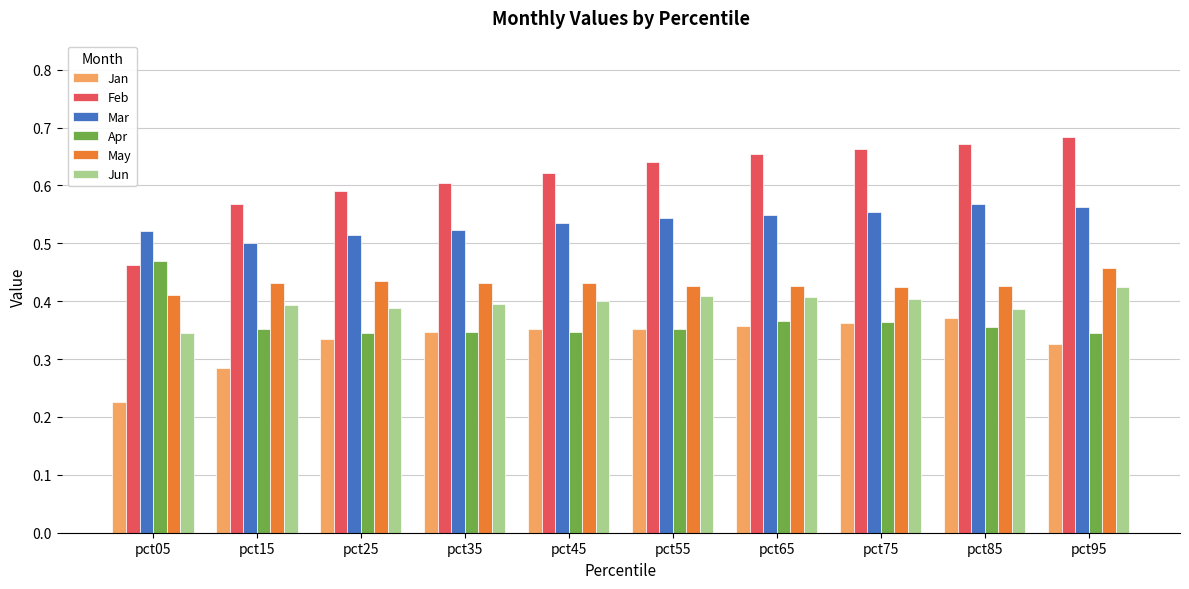

How many distinct data groups are displayed?

6